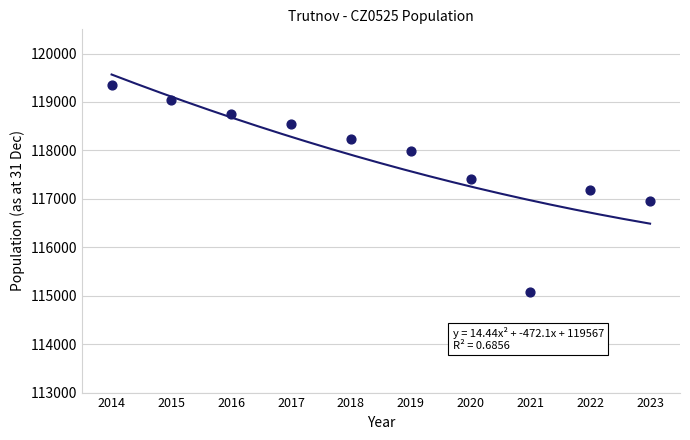

What is the range of Y values (max minus min)?

4278